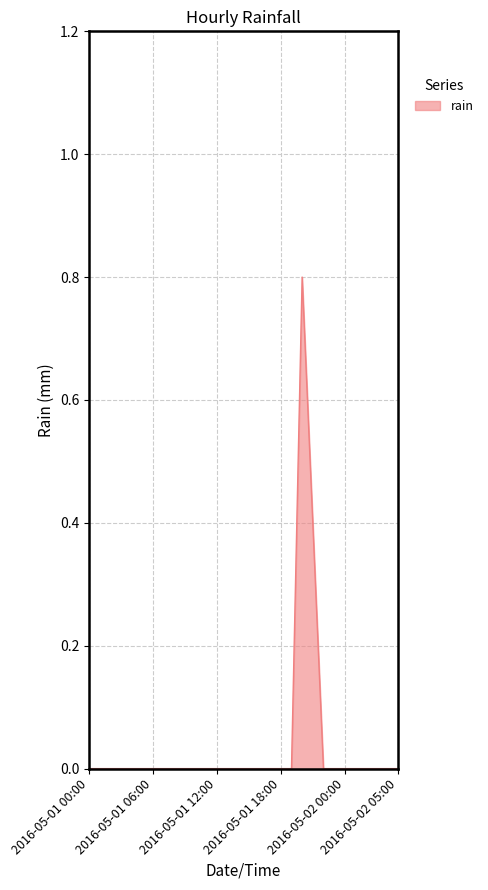

What is the maximum value shown in the chart?

0.8